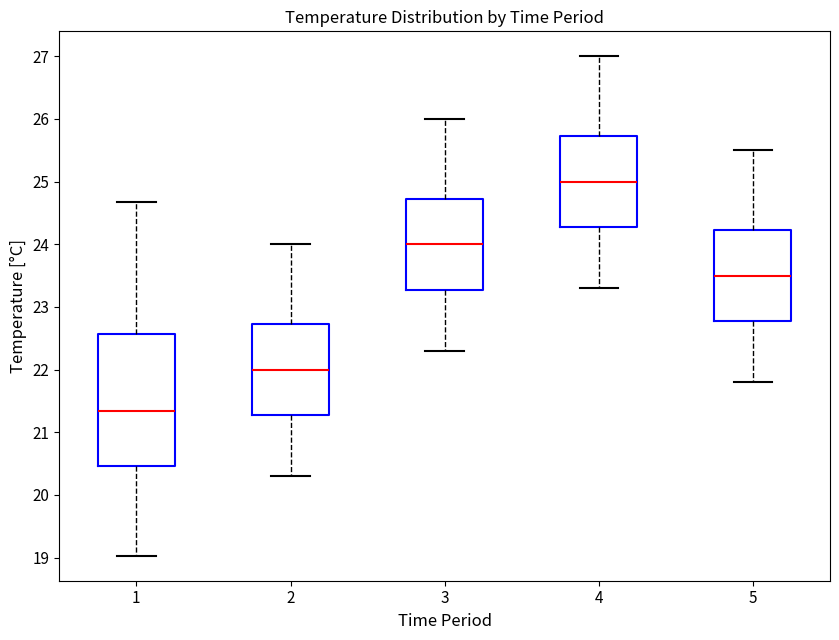

Reading left to right, transcribe this box plot: for each box, give where its median line is, the range the box spans, and where its two whiskers end, as read against the y-axis. The values are not printed on the chart, so give them approximately, as read against the axis.

1: median 21.3, box 20.5 to 22.6, whiskers 19.0 to 24.7
2: median 22.0, box 21.3 to 22.7, whiskers 20.3 to 24.0
3: median 24.0, box 23.3 to 24.7, whiskers 22.3 to 26.0
4: median 25.0, box 24.3 to 25.7, whiskers 23.3 to 27.0
5: median 23.5, box 22.8 to 24.2, whiskers 21.8 to 25.5